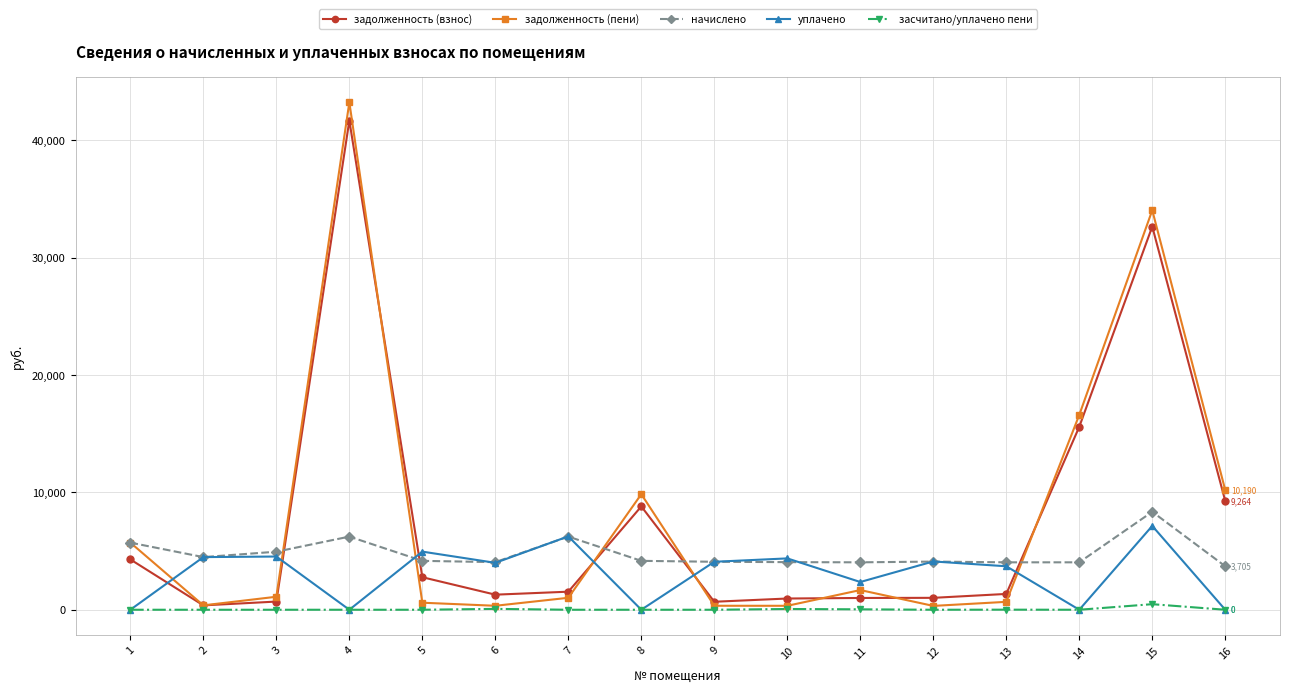

At which category is the sum across all series the highest?

4